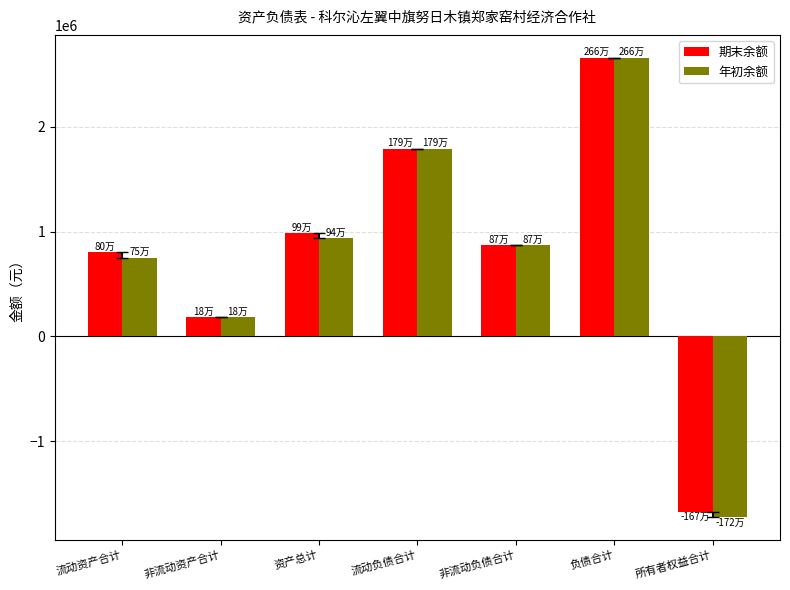

How many distinct data groups are displayed?

2